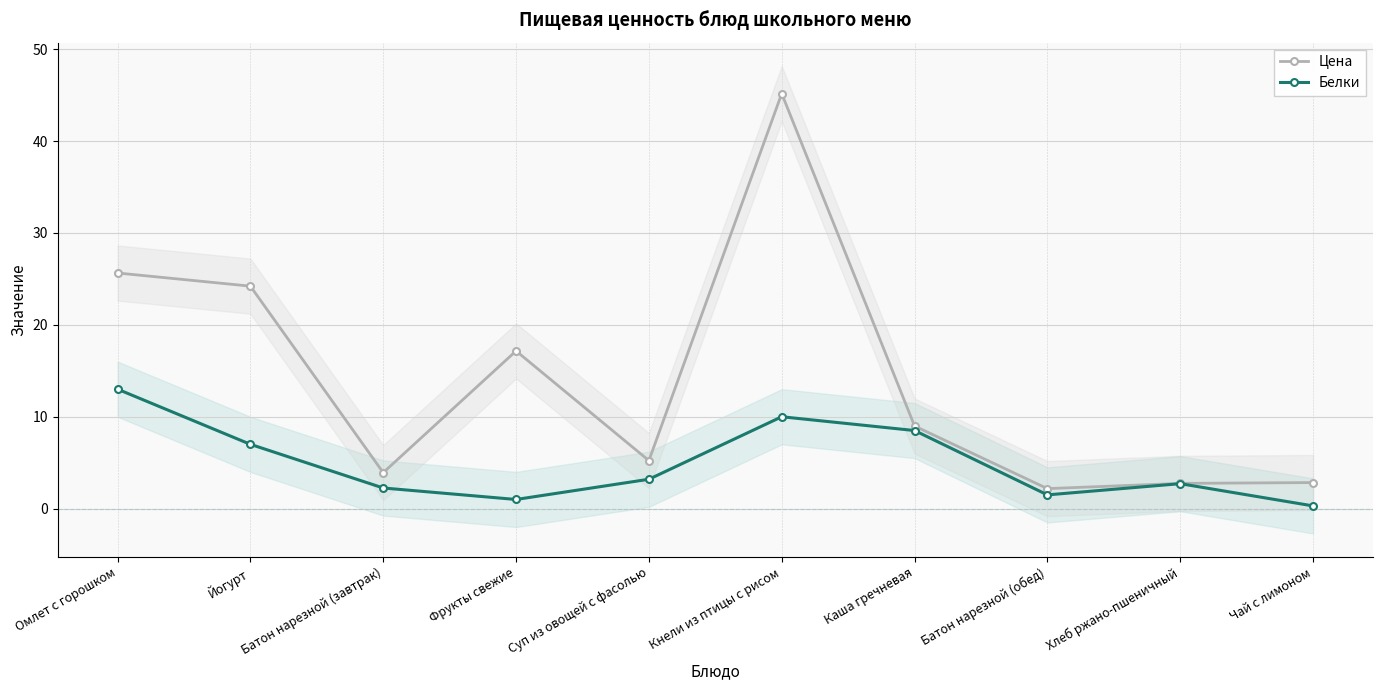

What is the sum of the Белки values at Хлеб ржано-пшеничный and Батон нарезной (завтрак)?

5.0